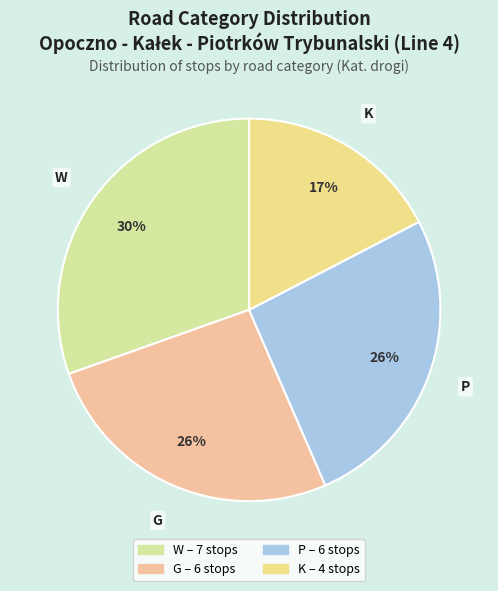

Count the number of slices in the pie.

4